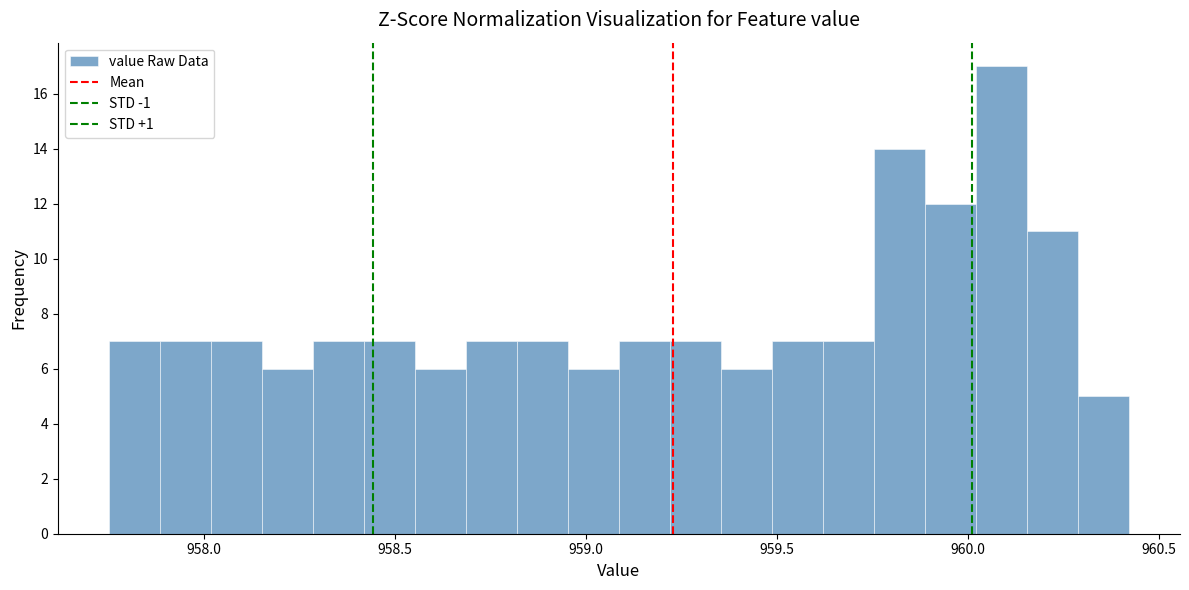

Around what value on the x-axis is the tallest bar? Give the approximate position of its centre, as read against the axis.

960.10